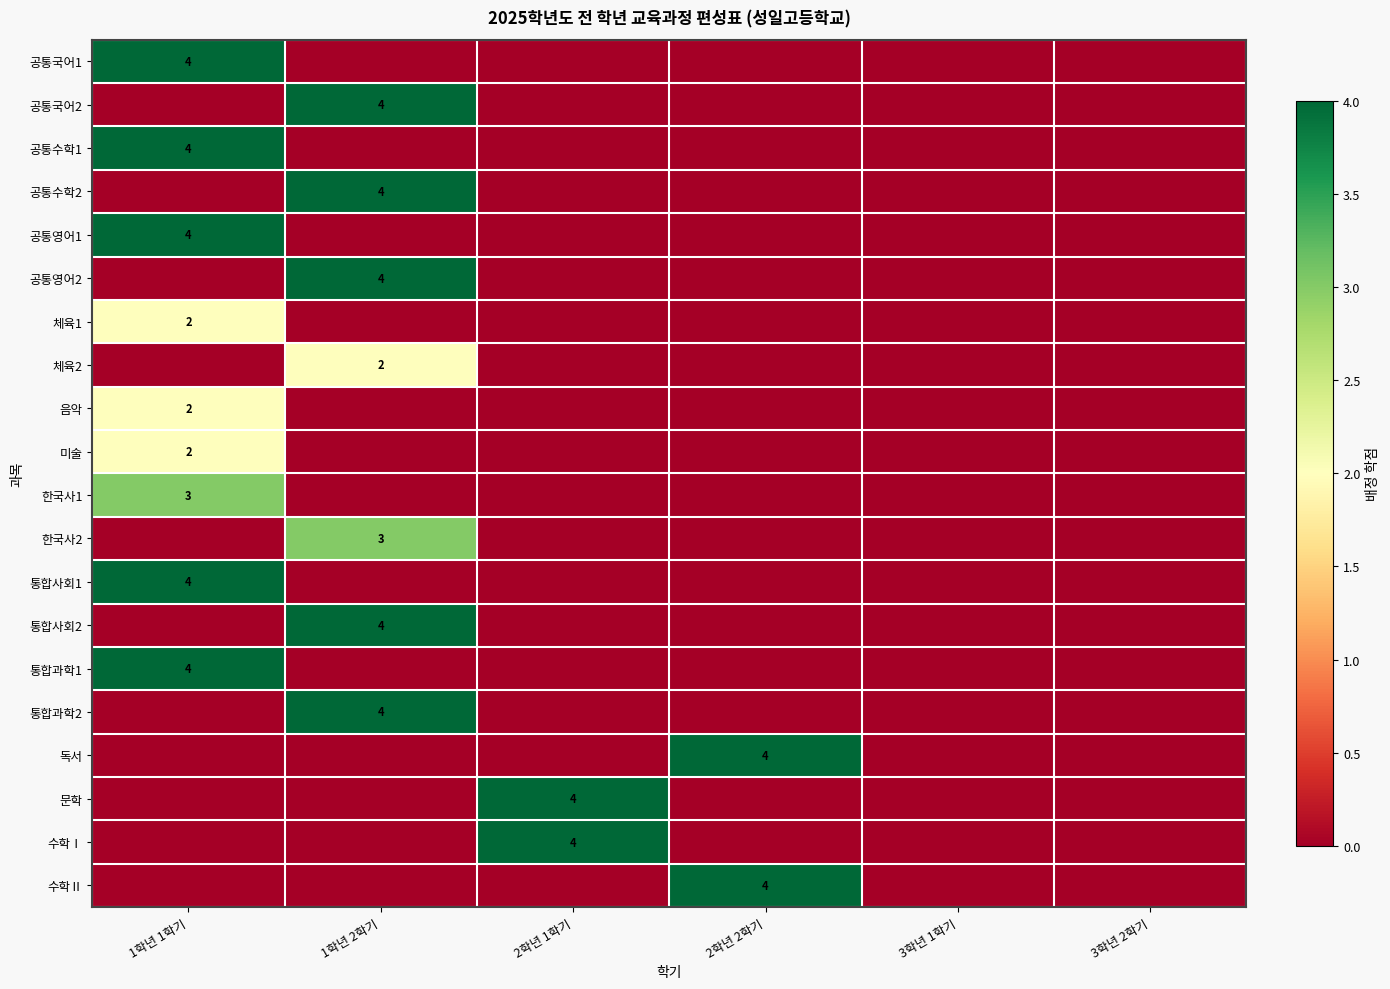

What is the maximum value shown in the chart?

4